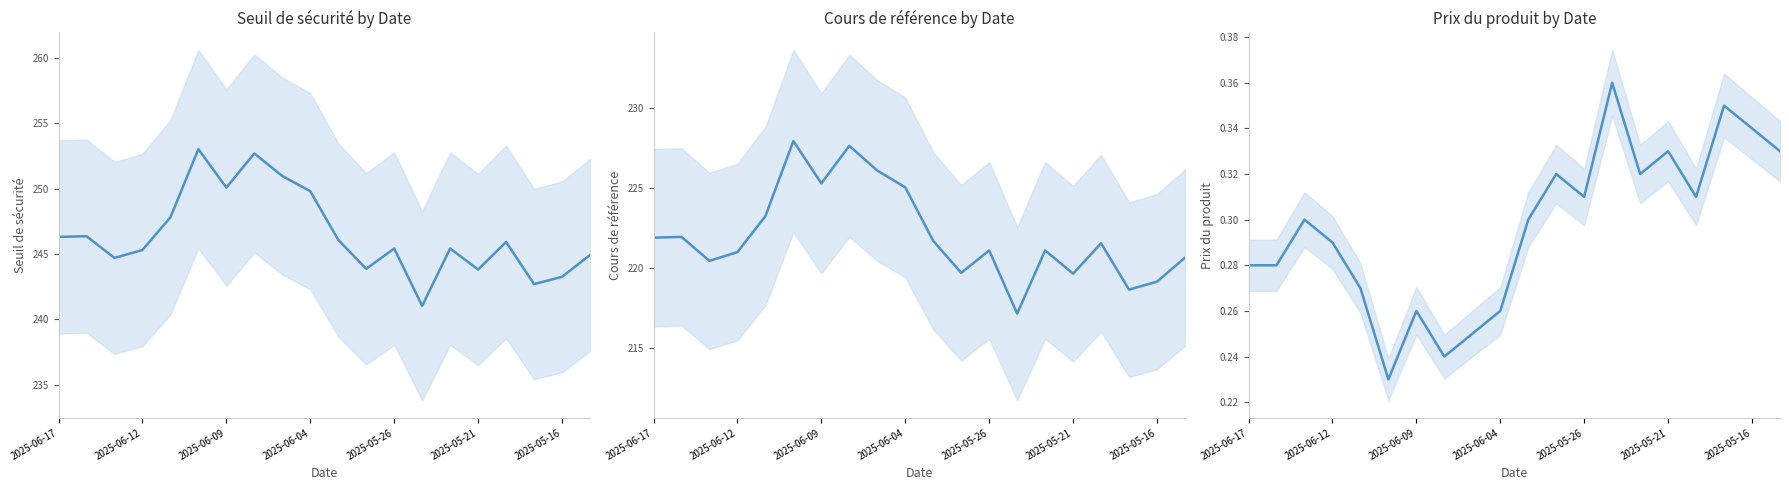

Read the Cours de référence value at 2025-05-16.

219.2